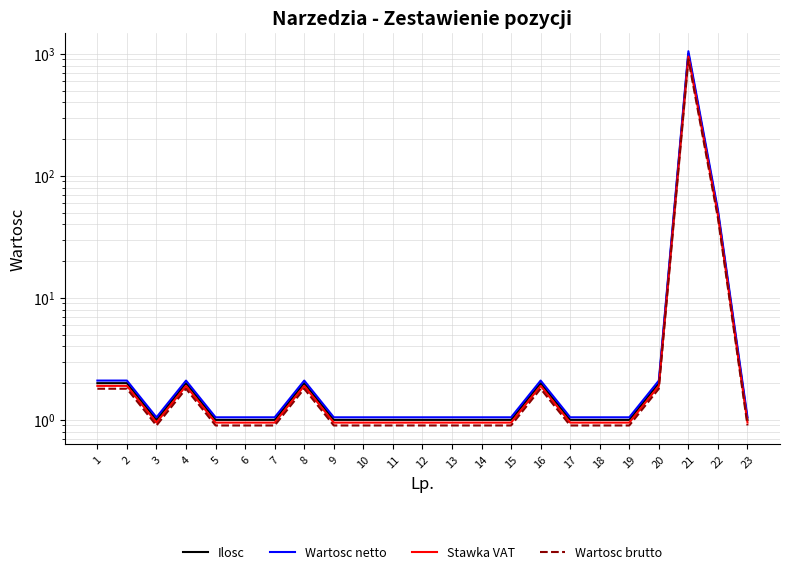

True or false: Wartosc brutto and Wartosc netto cross at least once.

False